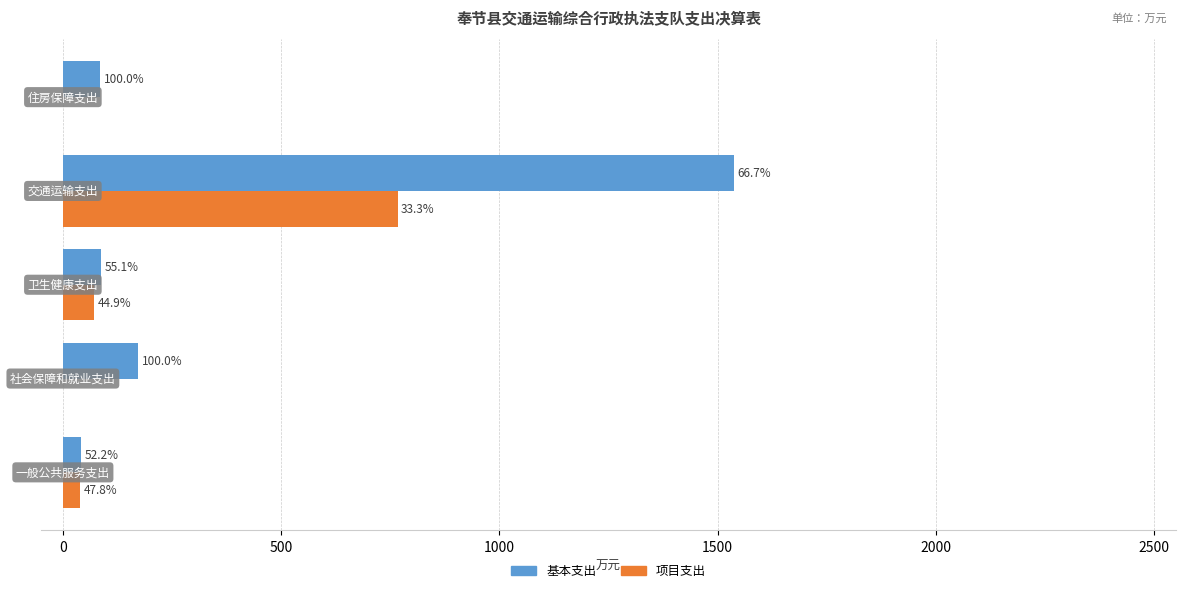

What are all the series names shown in the legend?

基本支出, 项目支出